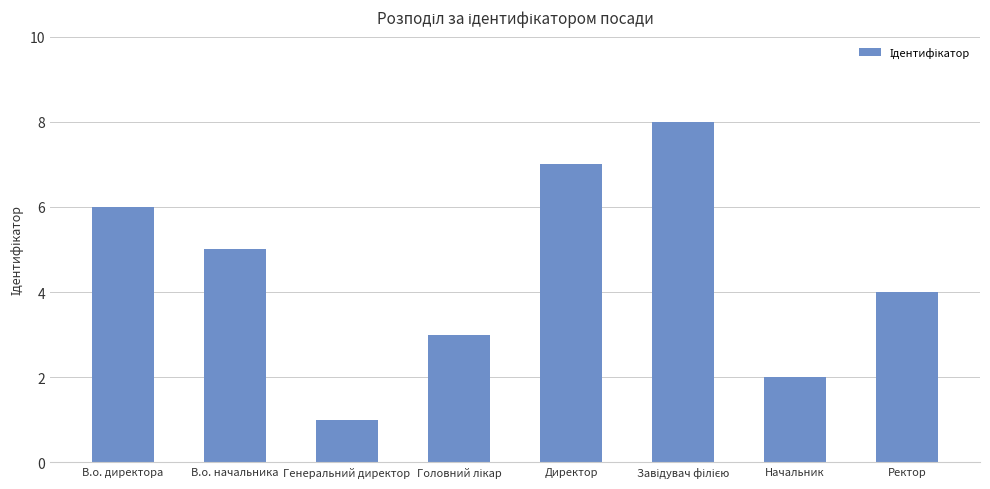

What is the value of the 5th bar from the left?

7